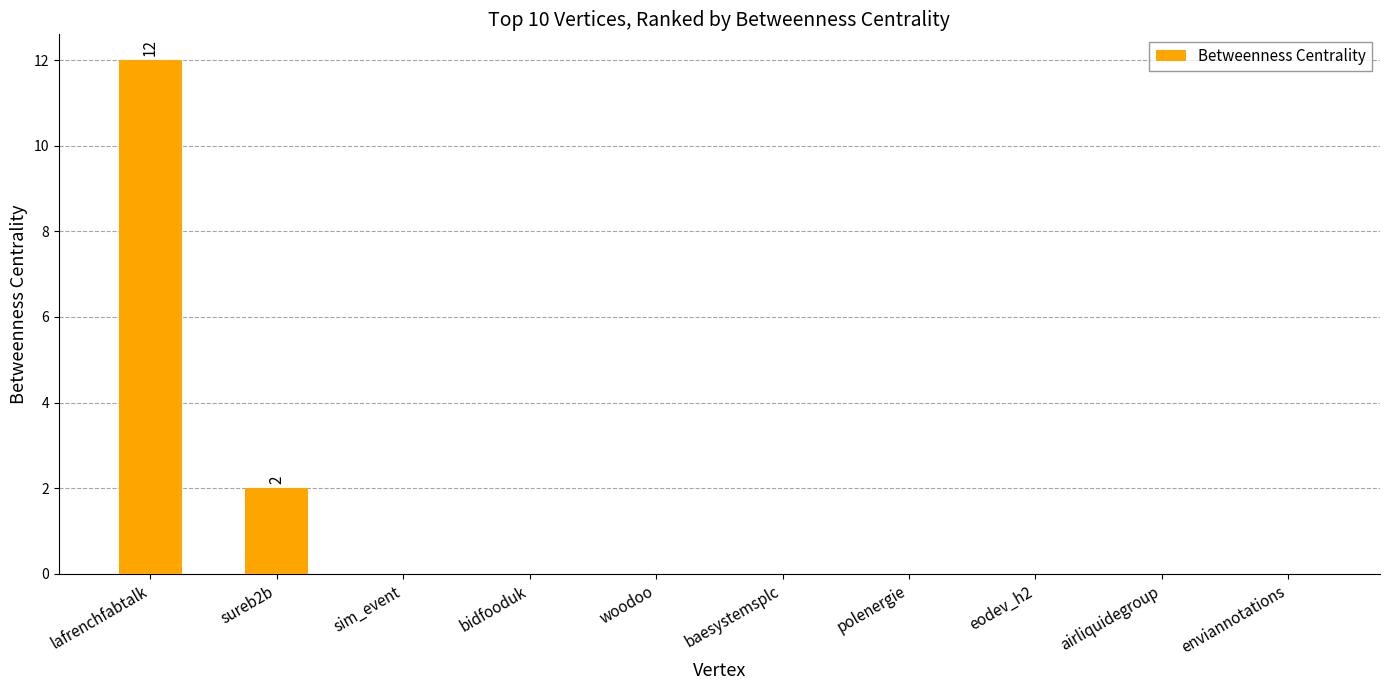

Which category has the highest value across all series?

lafrenchfabtalk